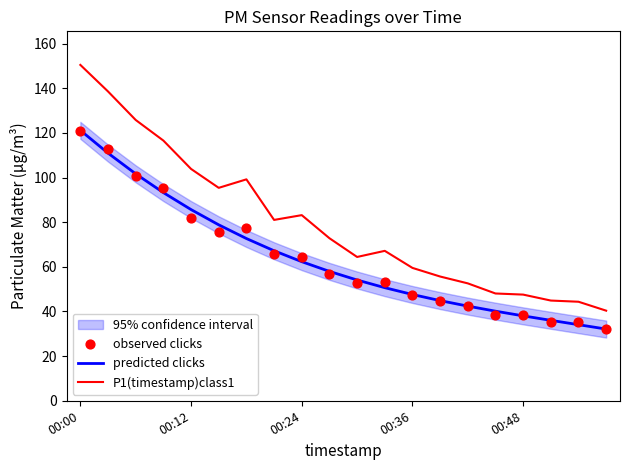

Which series has the widest spread of Y values?

P1(timestamp)class1